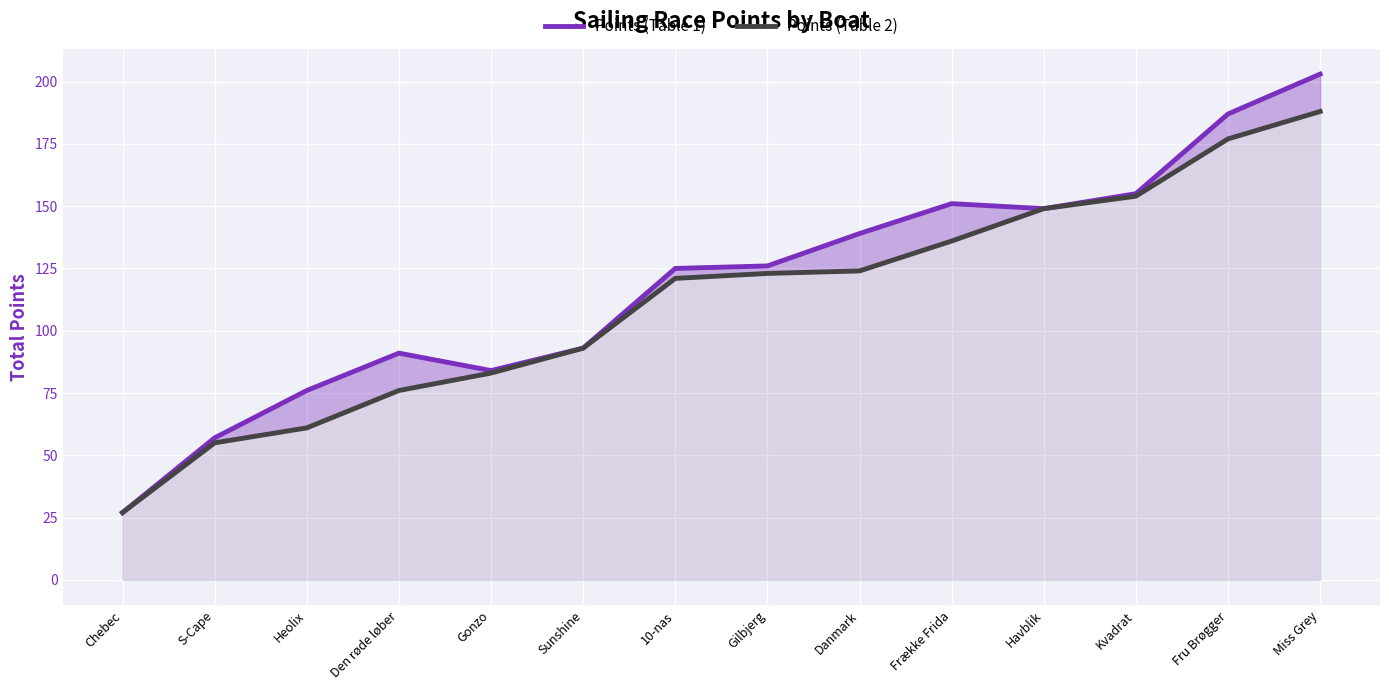

What is the label of the 7th point from the right?

Gilbjerg